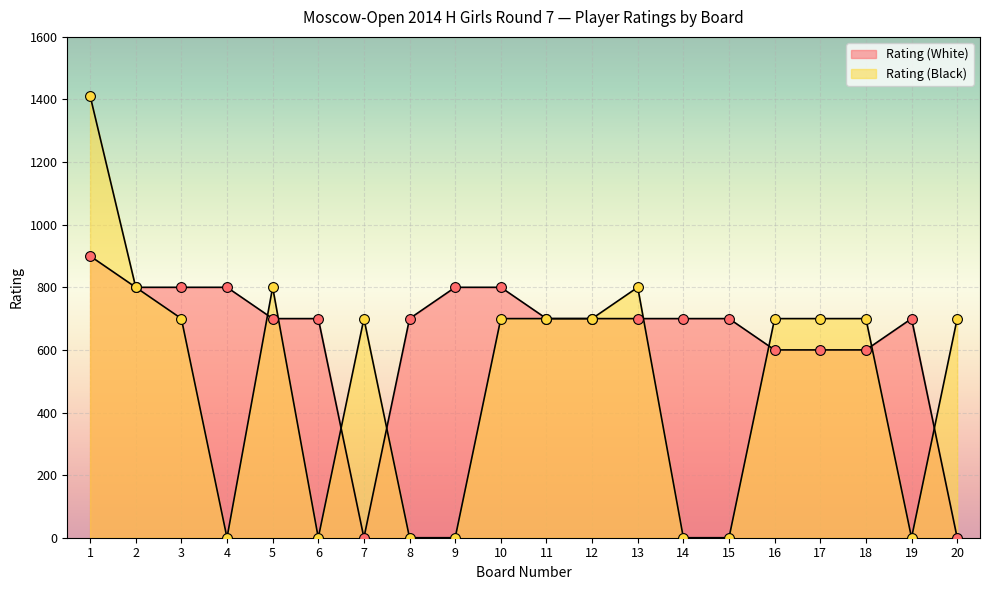

Which series contains the lowest Y value?

Rating (White)